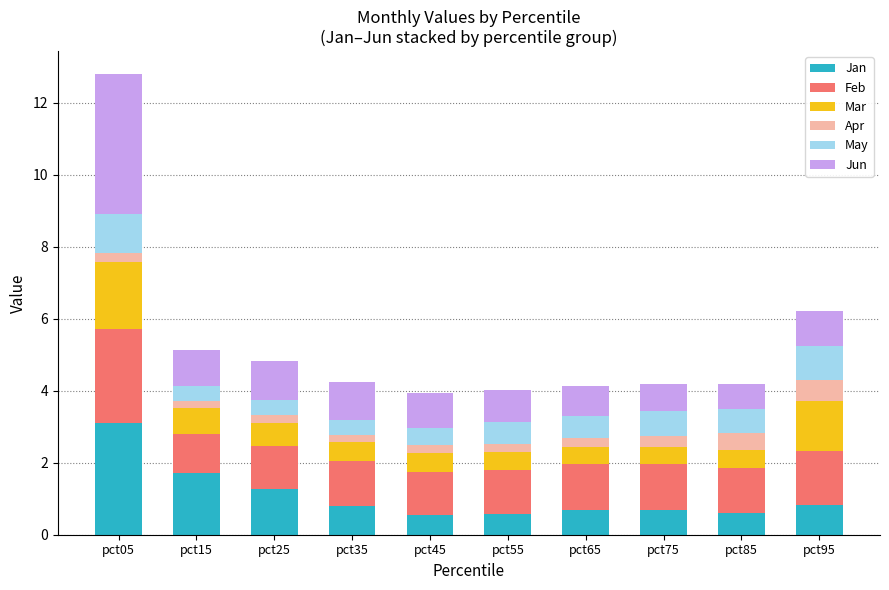

What is the total value across all series at pct95?

6.2